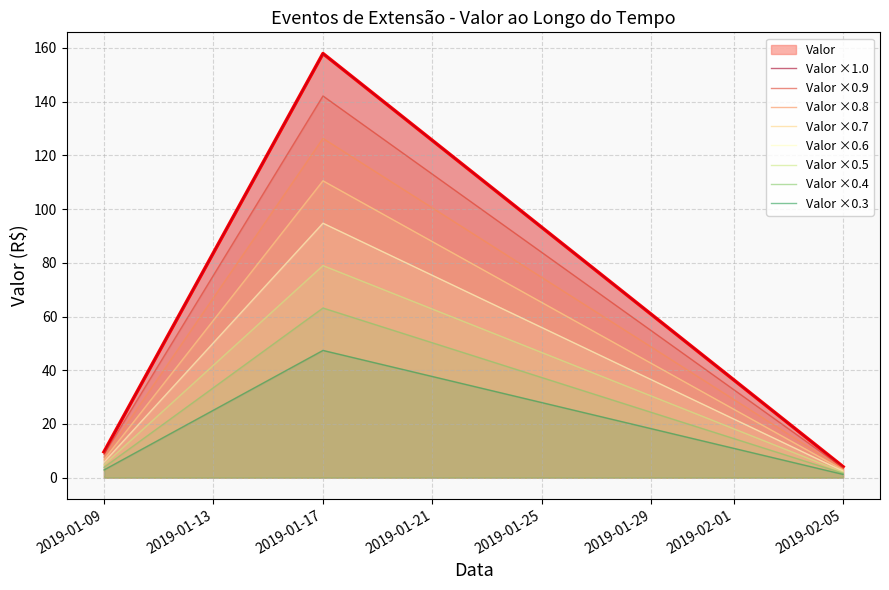

Reading right to left, extract all data points from this chart.

2019-02-05=4.1	2019-01-17=157.9	2019-01-09=9.6